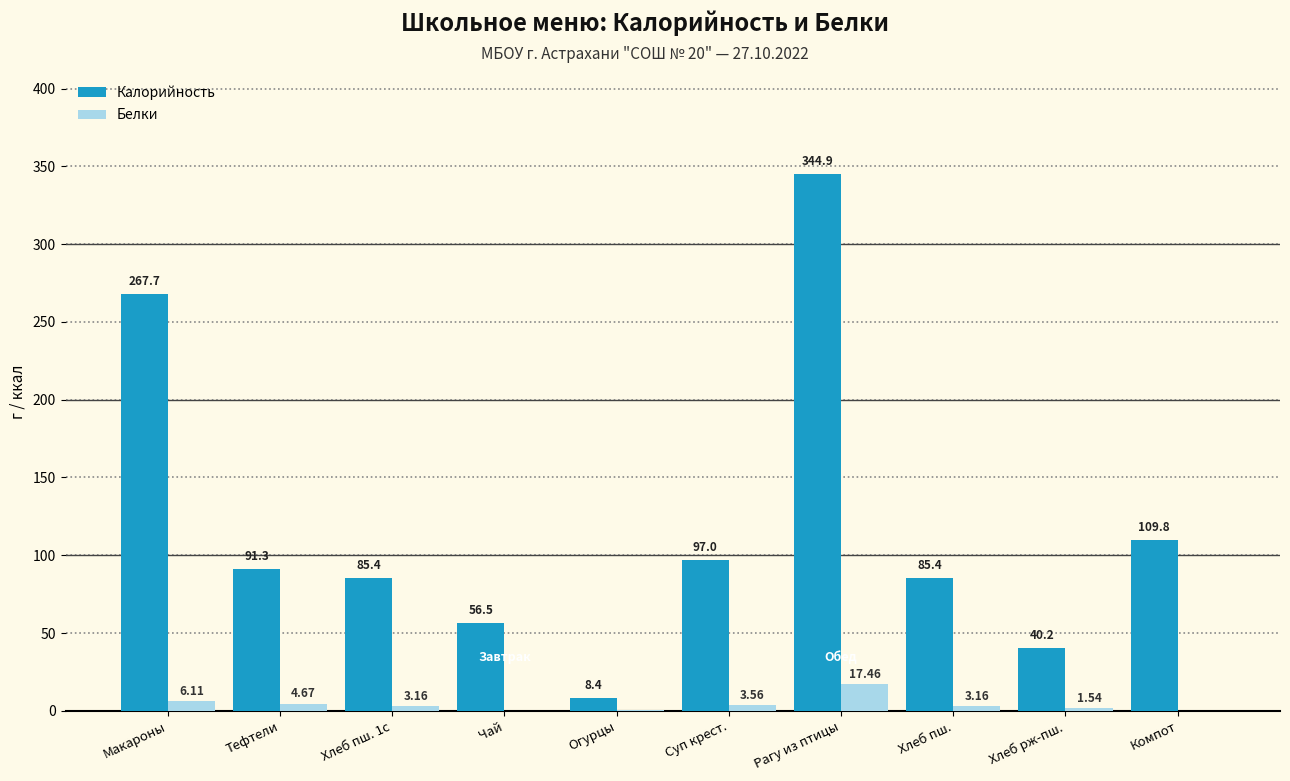

How many series are shown in this chart?

2